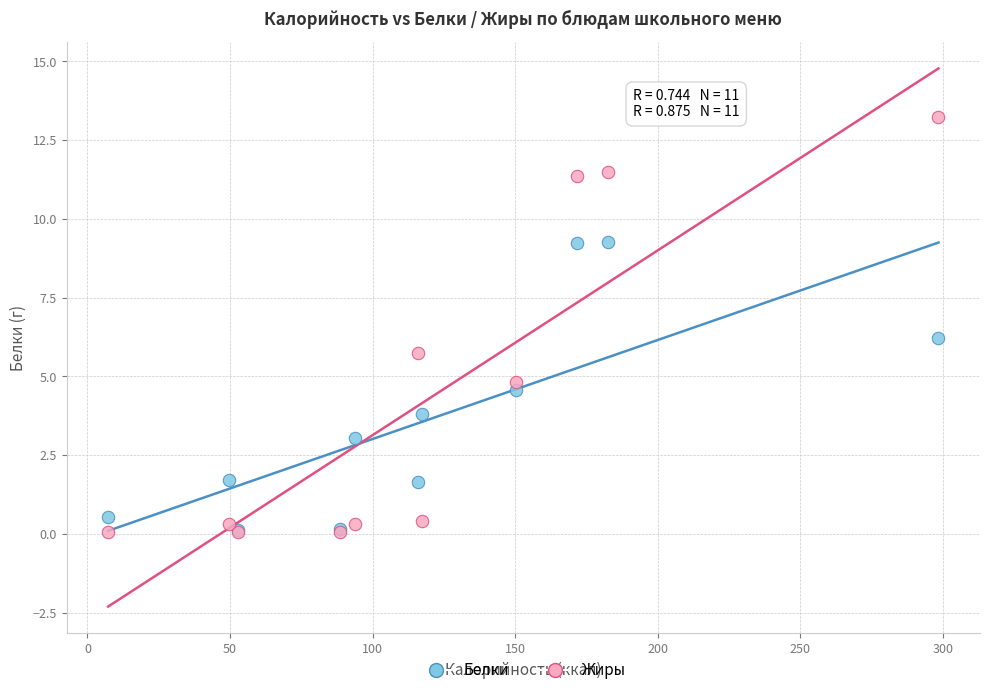

Which series has the largest Y range (max minus min)?

Жиры